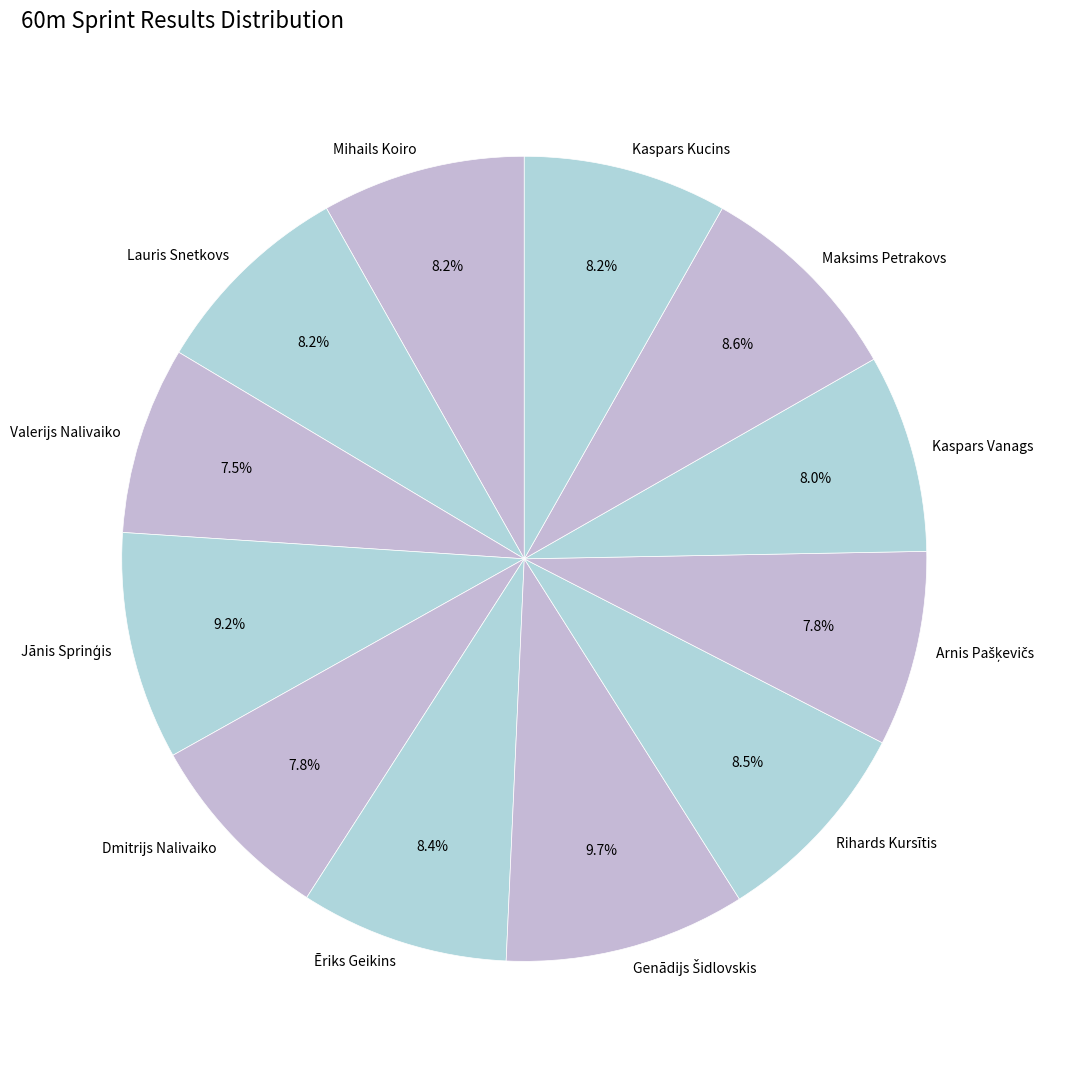

Is there a majority slice in this chart?

No